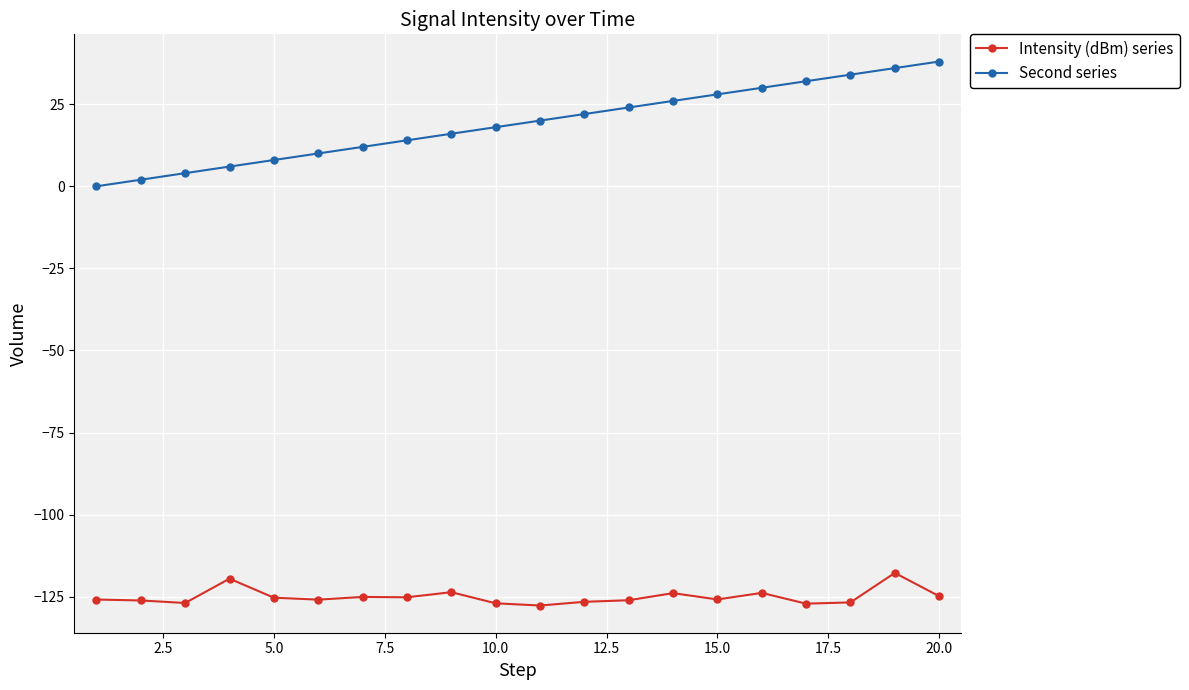

What is the value of the Intensity (dBm) series point at the 18th from the left?

-126.8